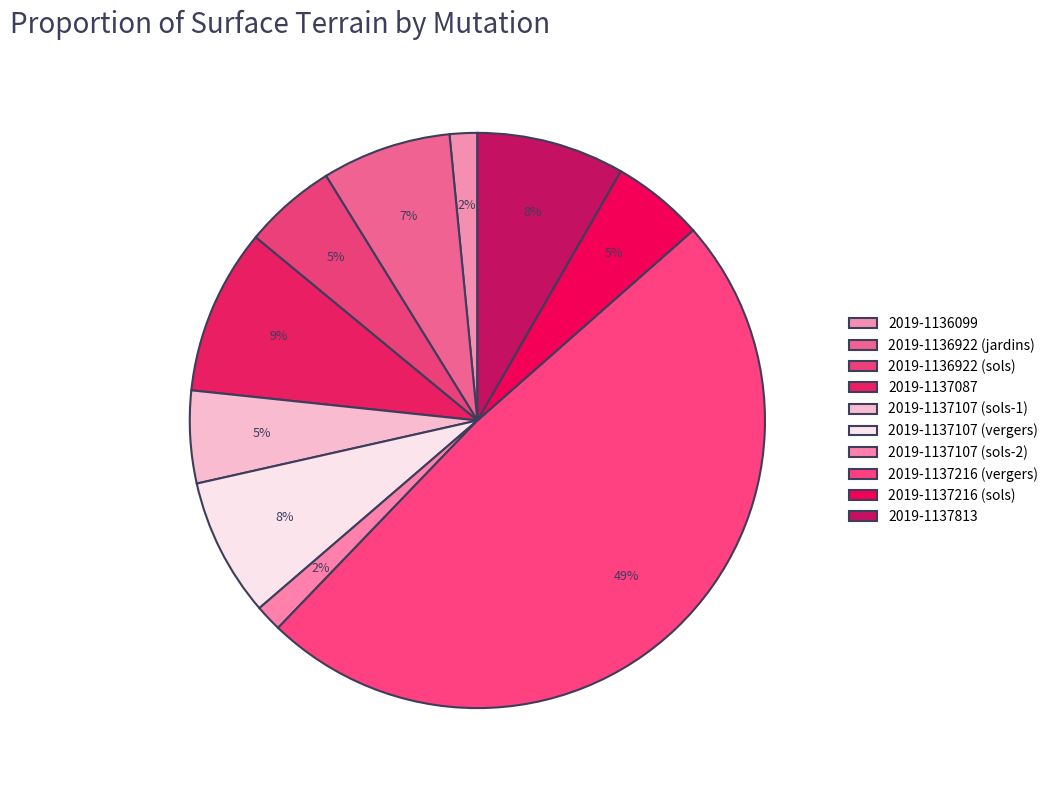

Between 2019-1137107 (sols-1) and 2019-1137216 (sols), which is larger?

2019-1137107 (sols-1)